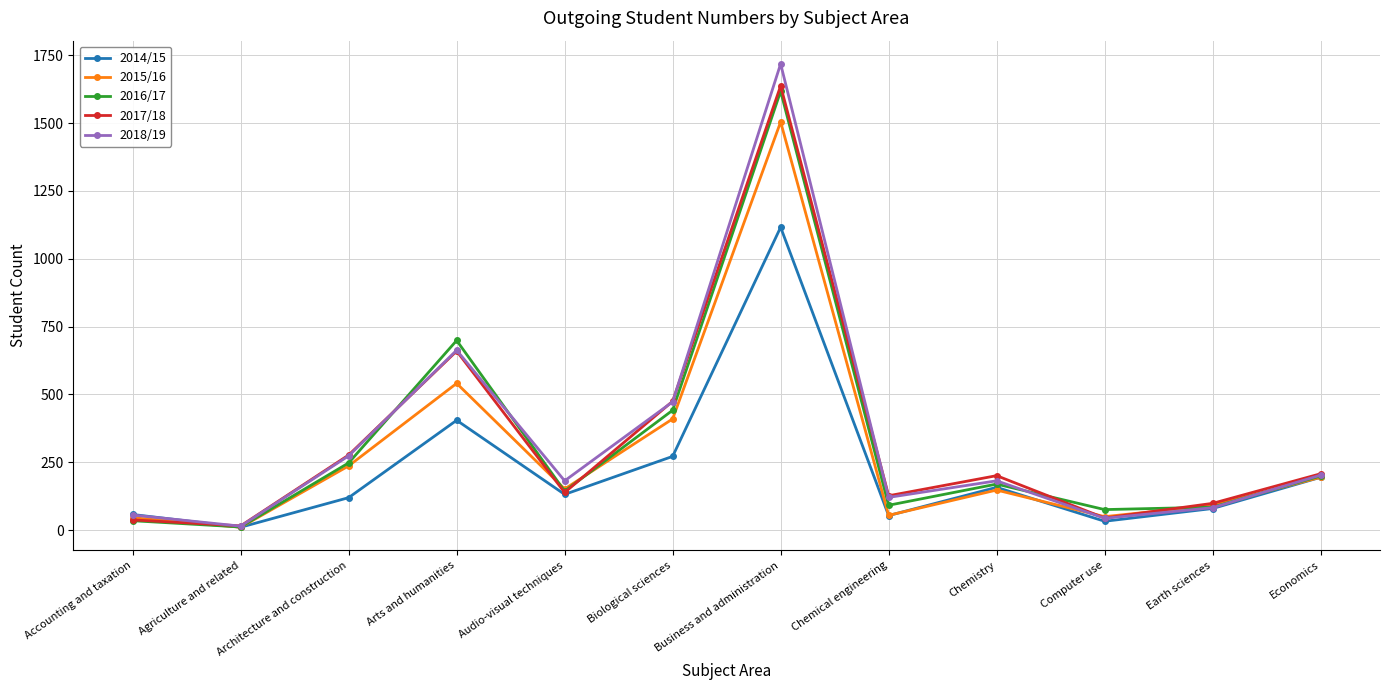

What is the difference between the maximum and minimum values in the 2015/16 series?

1493